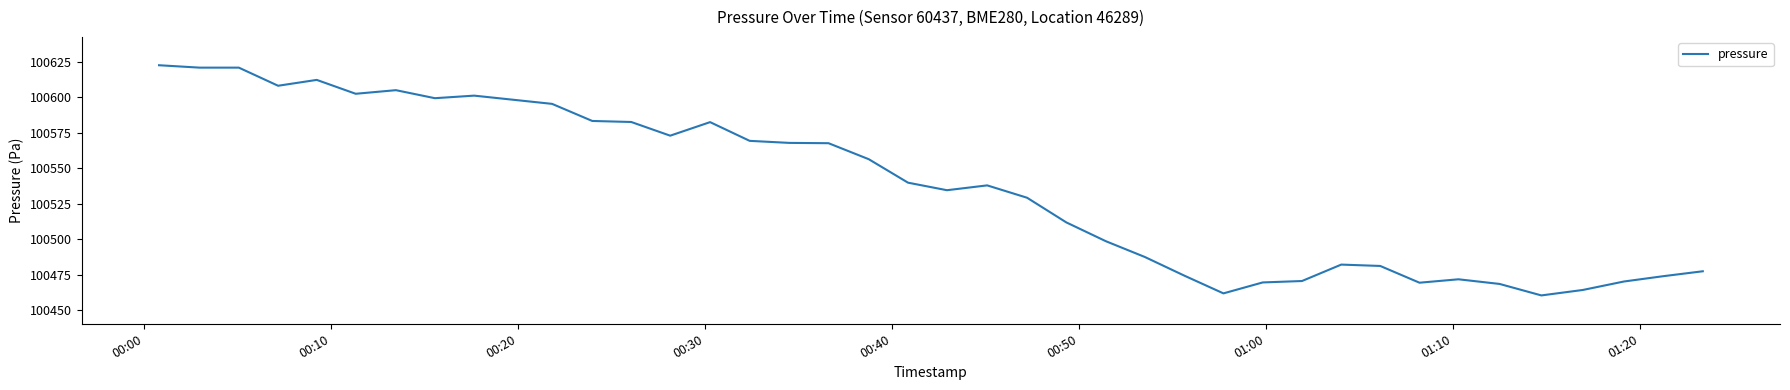

What is the smallest value displayed?

100460.3